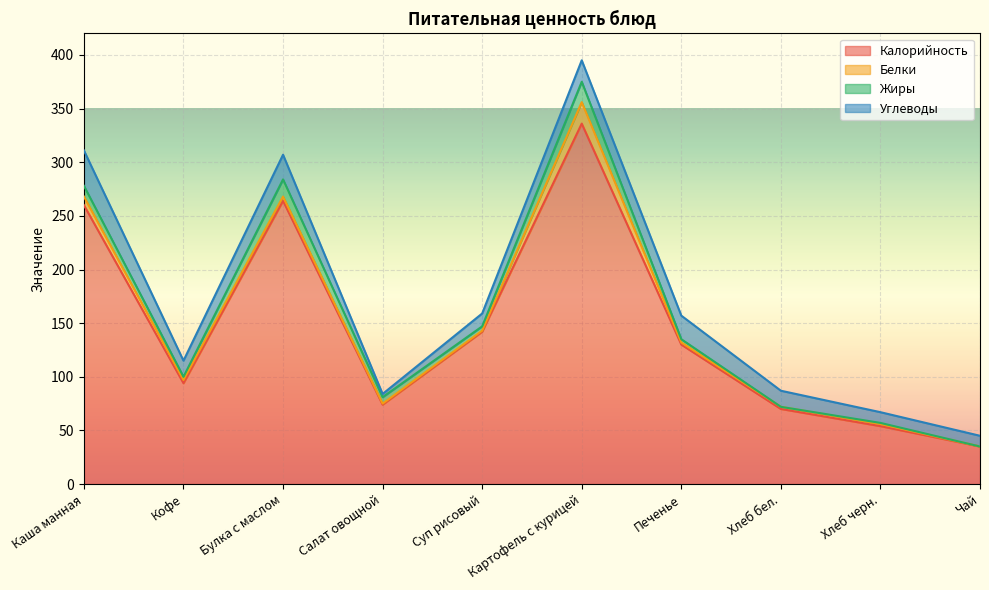

Which series has the largest total across all categories?

Калорийность